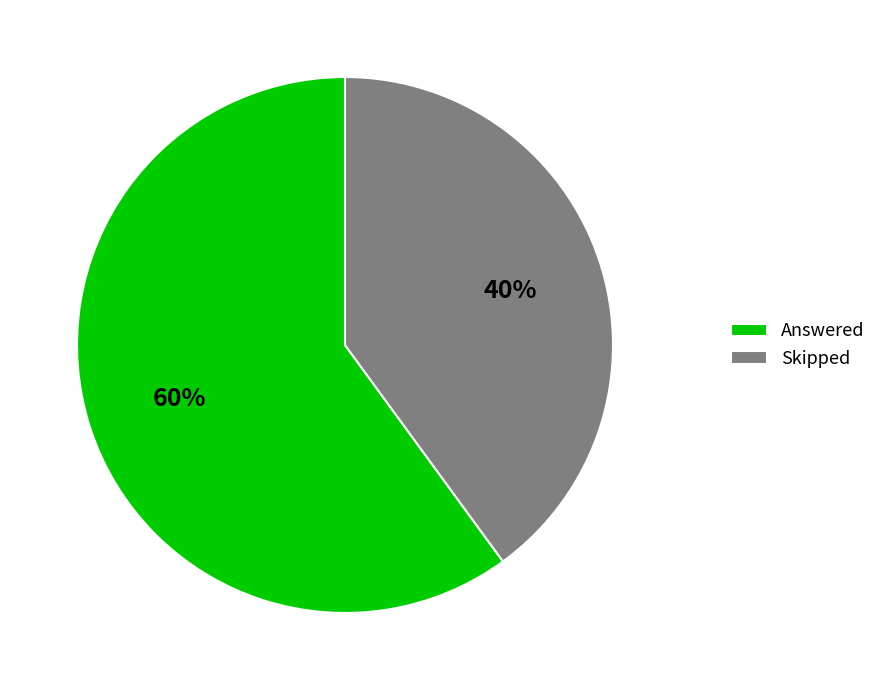

What is the ratio of the value at Answered to the value at Skipped?

1.5